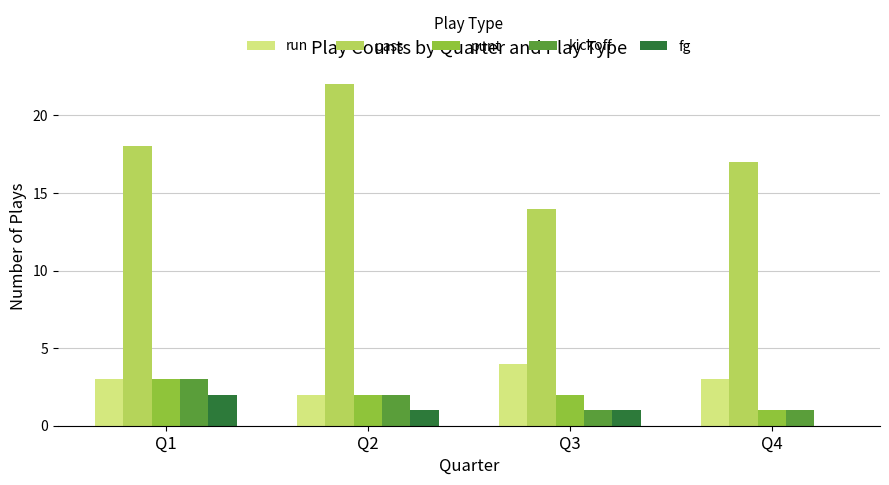

At which category does the chart reach its peak across all series?

Q2